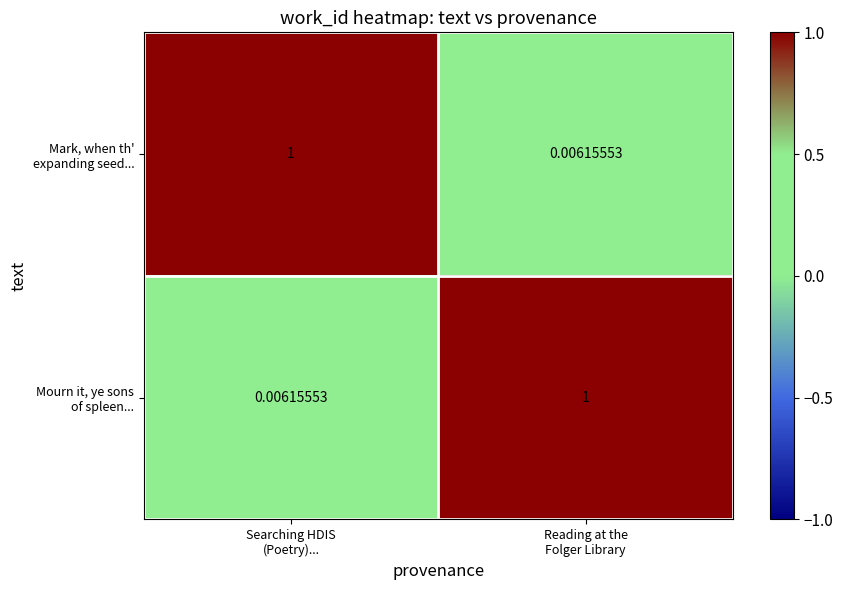

Rank the series at Reading at the Folger Library from highest to lowest value.

Mourn it, ye sons of spleen..., Mark, when th' expanding seed...